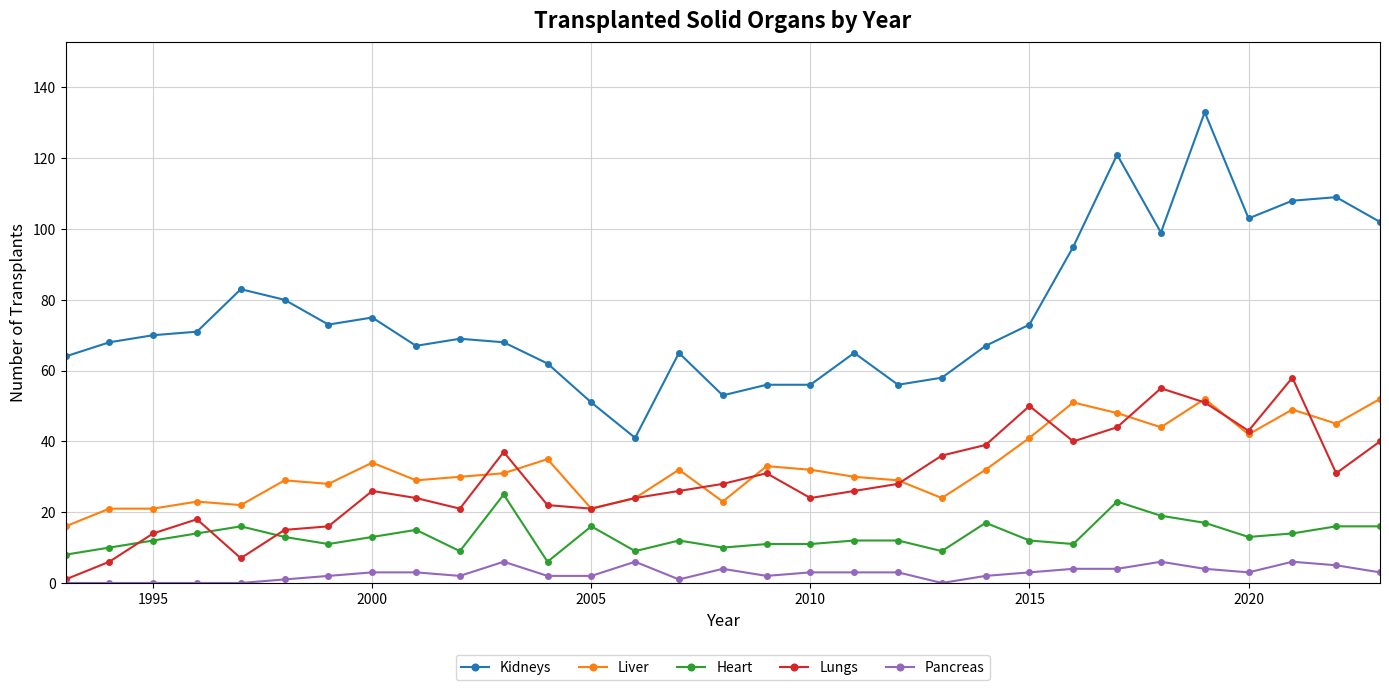

True or false: Pancreas has more than 2 interior local peaks.

True